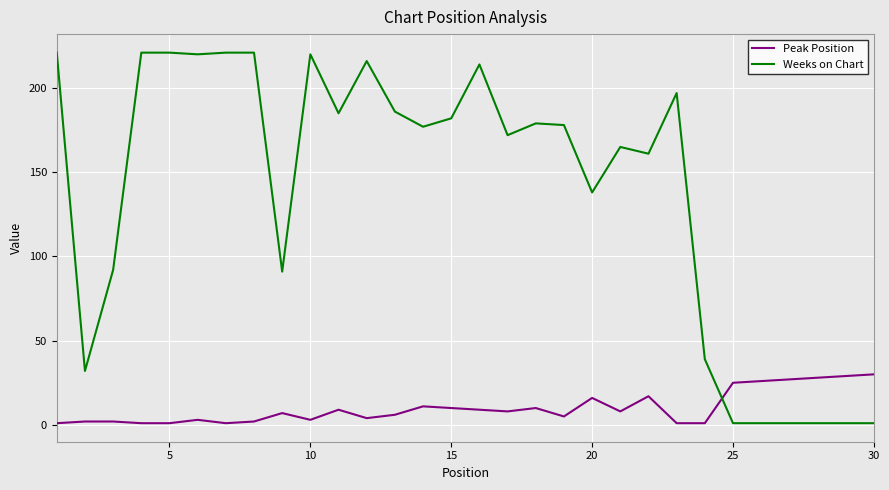

Which series ends up on top after the final intersection of Peak Position and Weeks on Chart?

Peak Position